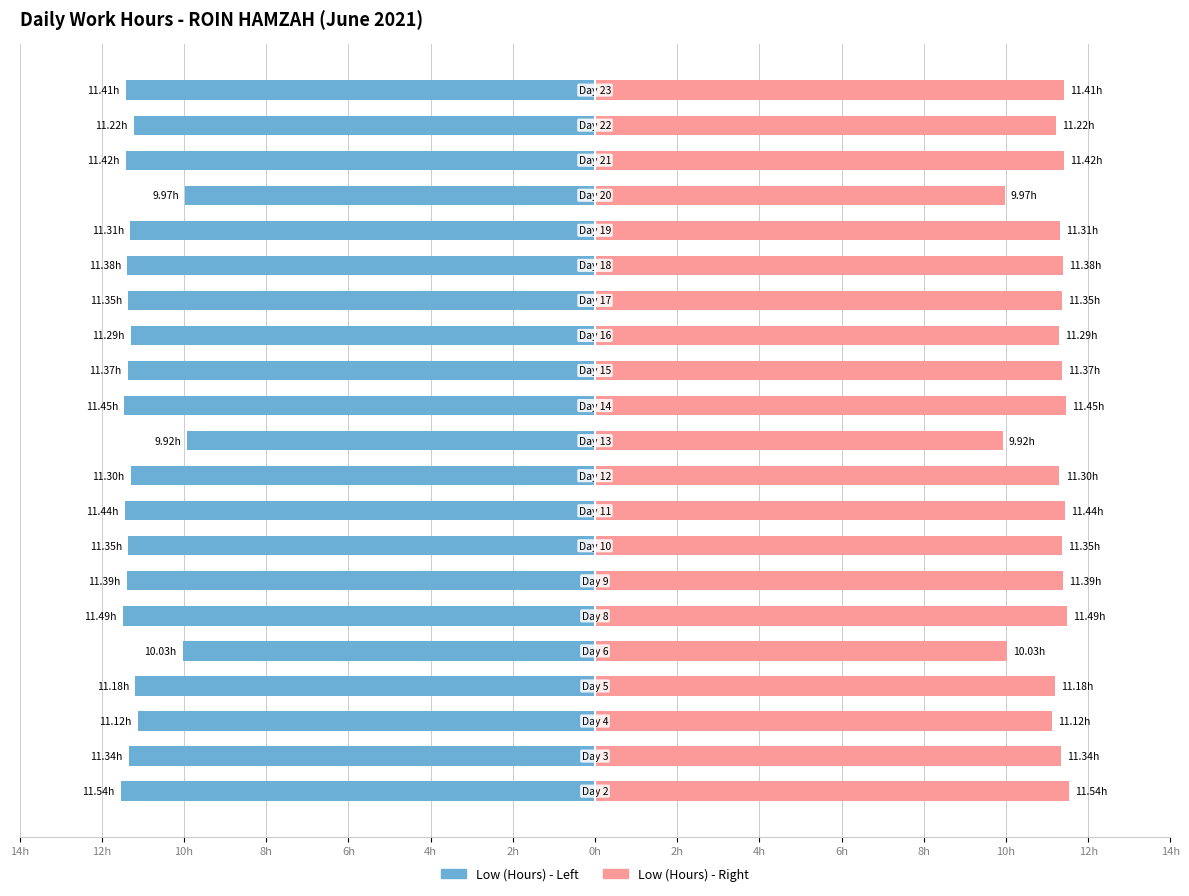

Which has a higher value, 13 or 8?

8